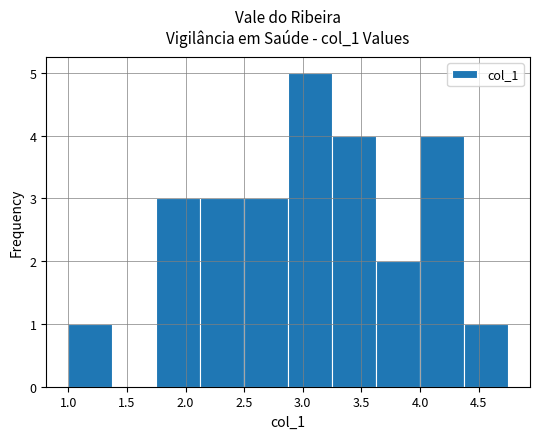

What is the height of the bar covering 2.875 to 3.250 on the x-axis? Neither the bar edges nor the heights are printed on the chart, so give them approximately, as read against the axes.

5